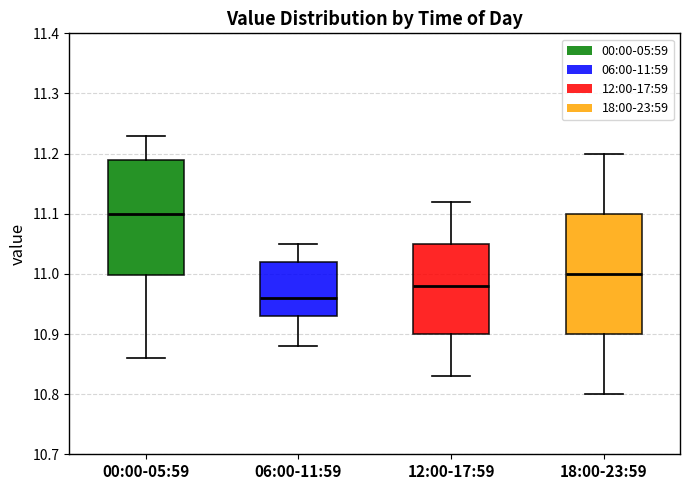

Which box has the highest median line?

00:00-05:59